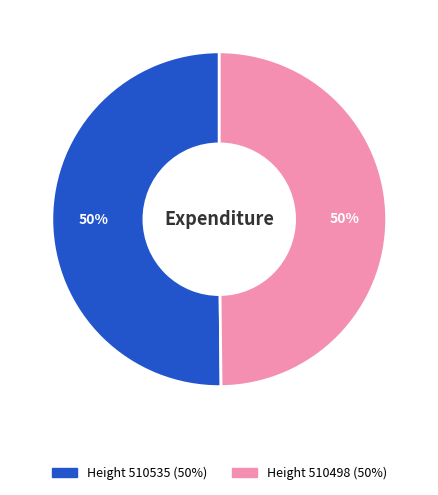

To the nearest percent, what is the combined percentage of Height 510498 (50%) and Height 510535 (50%)?

100%